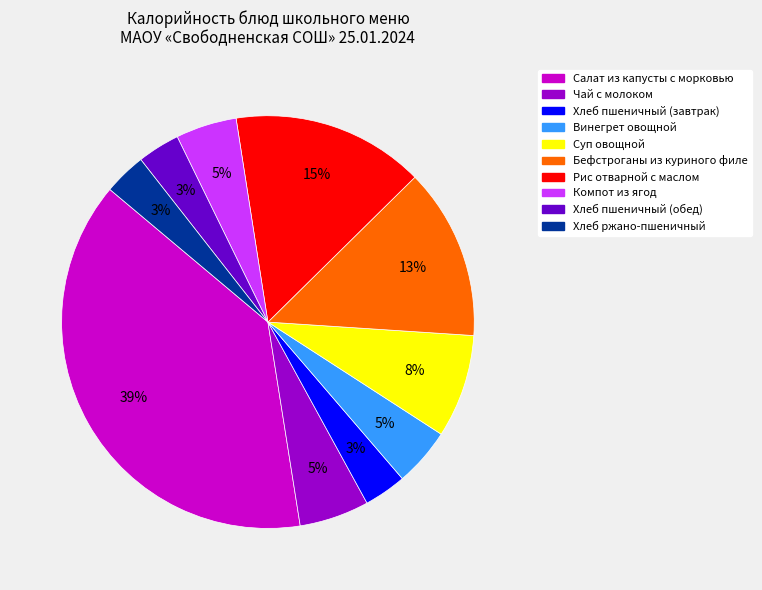

To the nearest percent, what is the average slice percentage?

10%